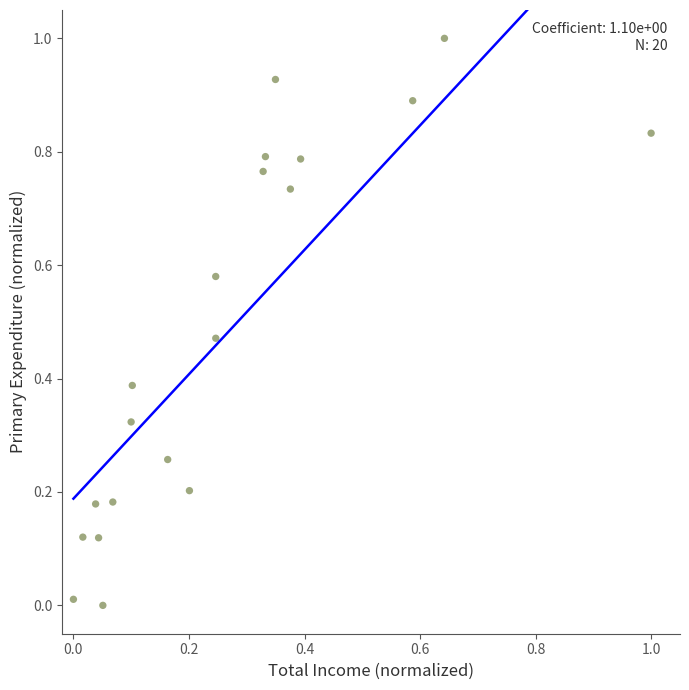

What is the range of X values (max minus min)?

1.0